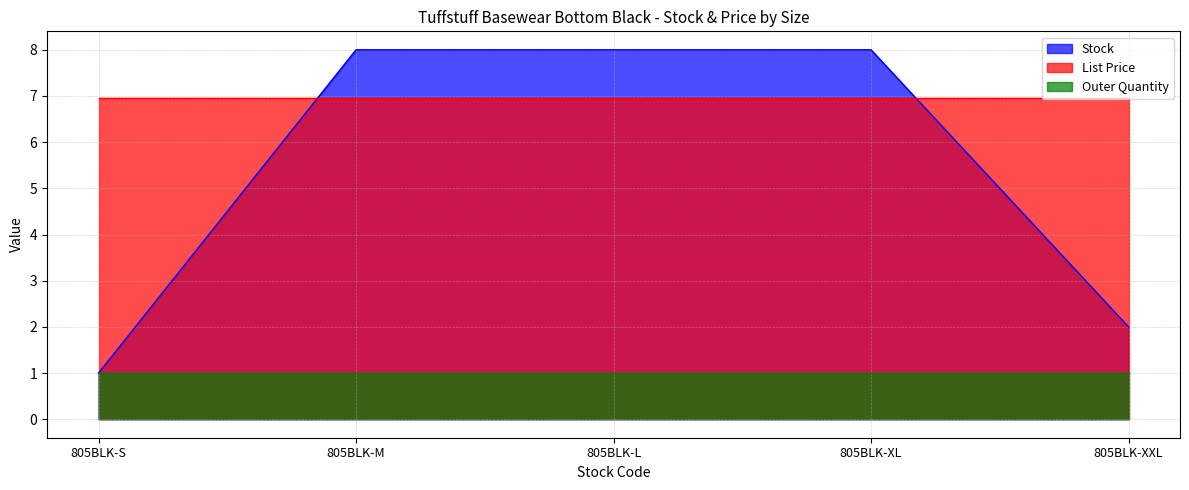

Rank the series at 805BLK-L from lowest to highest value.

Outer Quantity, List Price, Stock